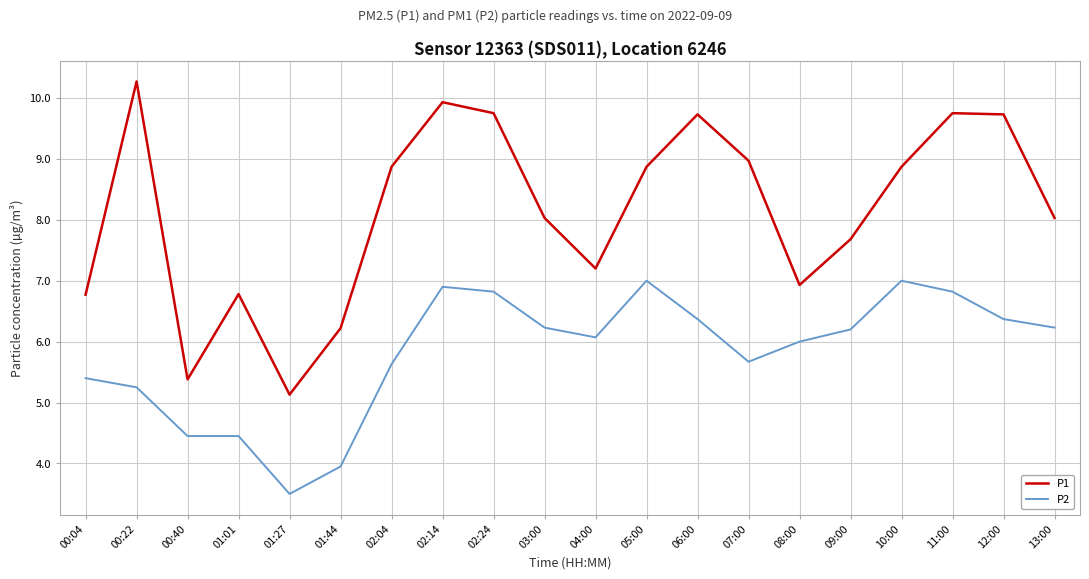

What position from the right is 00:22?

19